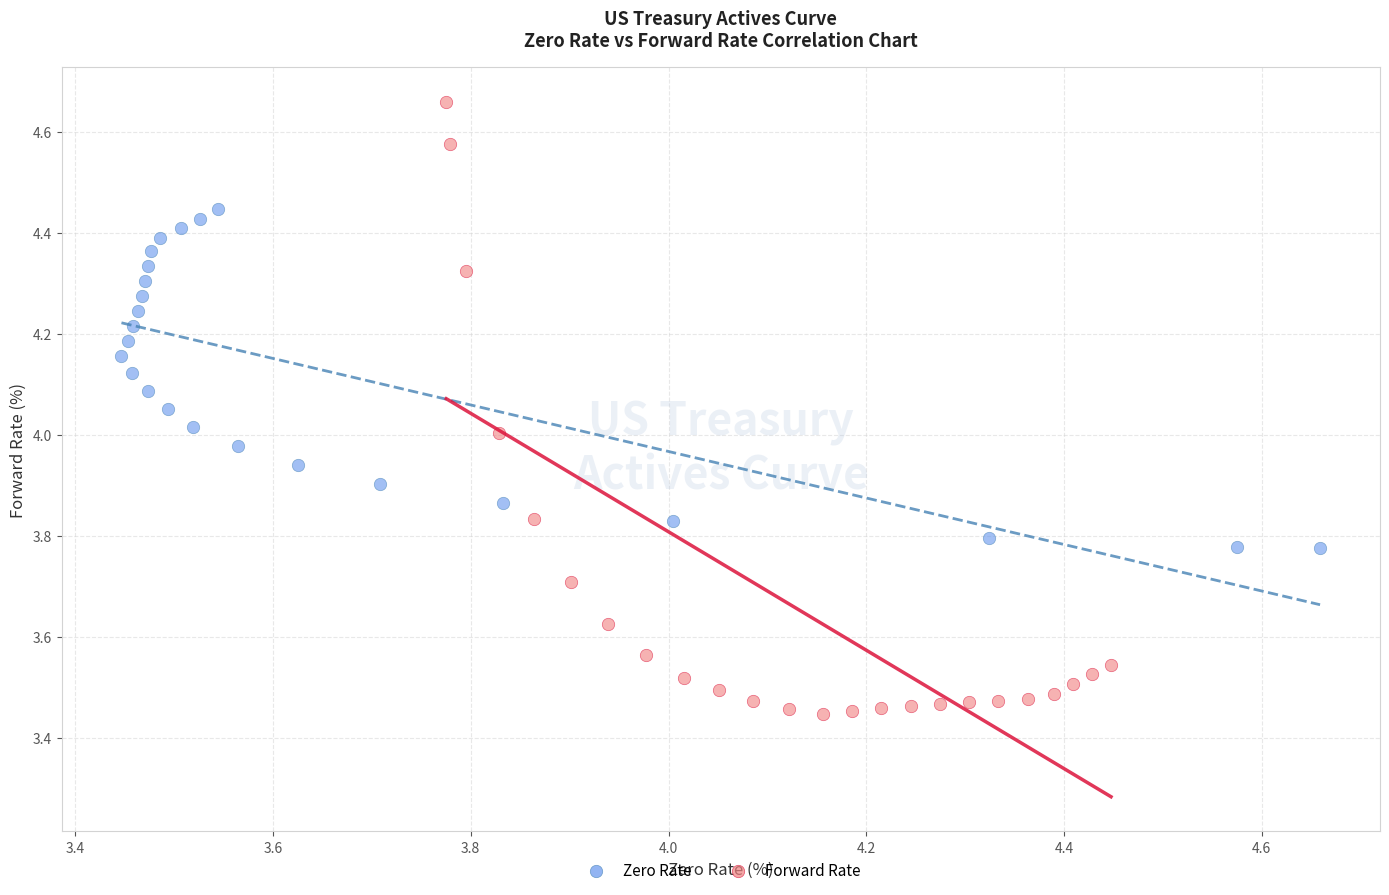

Which series reaches the minimum Y coordinate?

Forward Rate